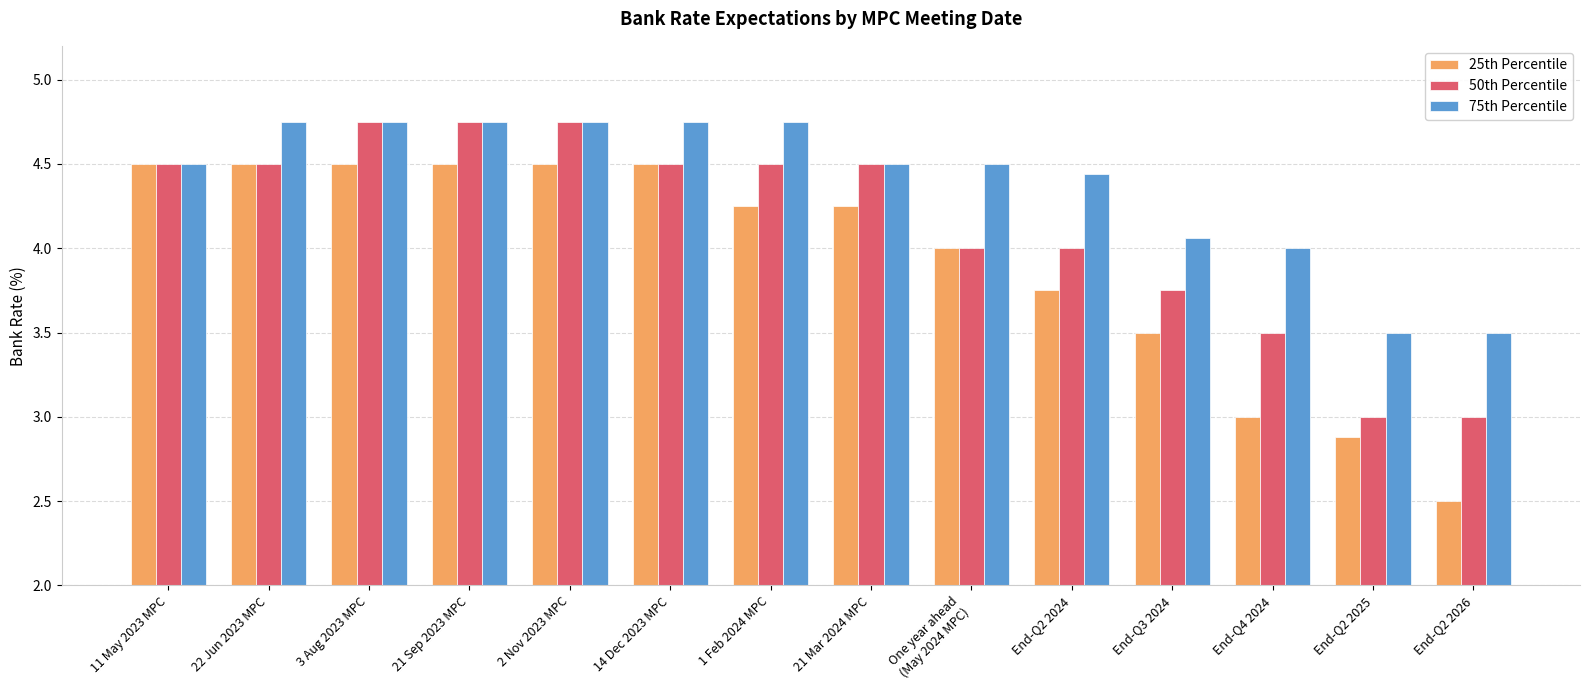

What is the label of the 11th bar from the right?

21 Sep 2023 MPC